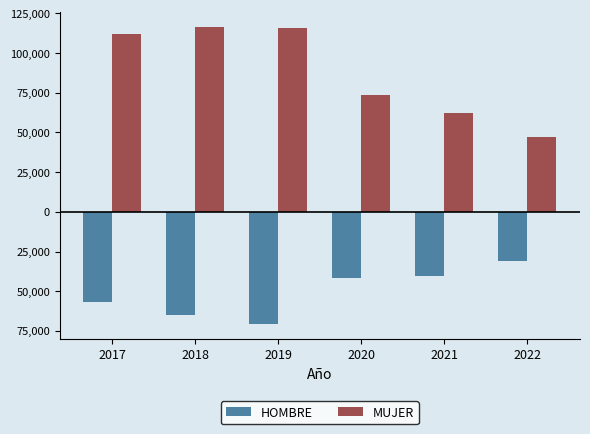

Which has a higher value, 2018 or 2021?

2021